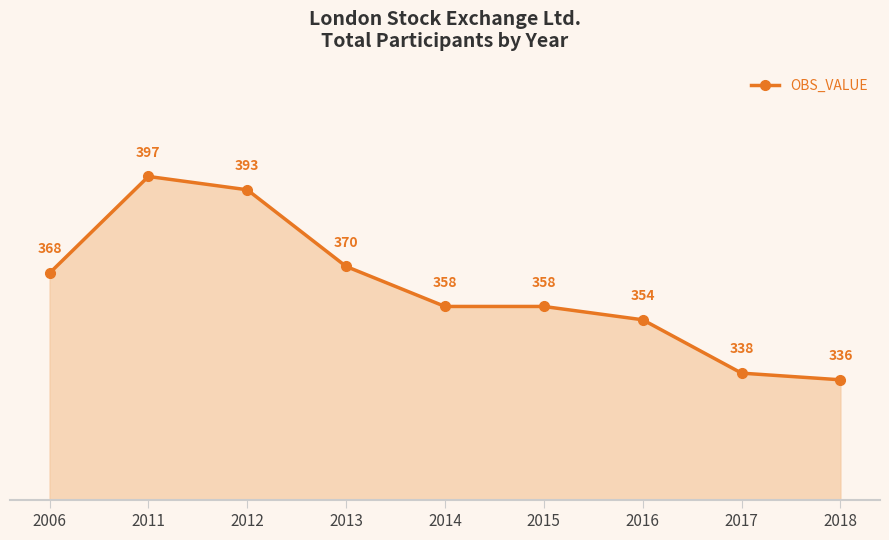

Reading left to right, extract all data points from this chart.

2006=368	2011=397	2012=393	2013=370	2014=358	2015=358	2016=354	2017=338	2018=336